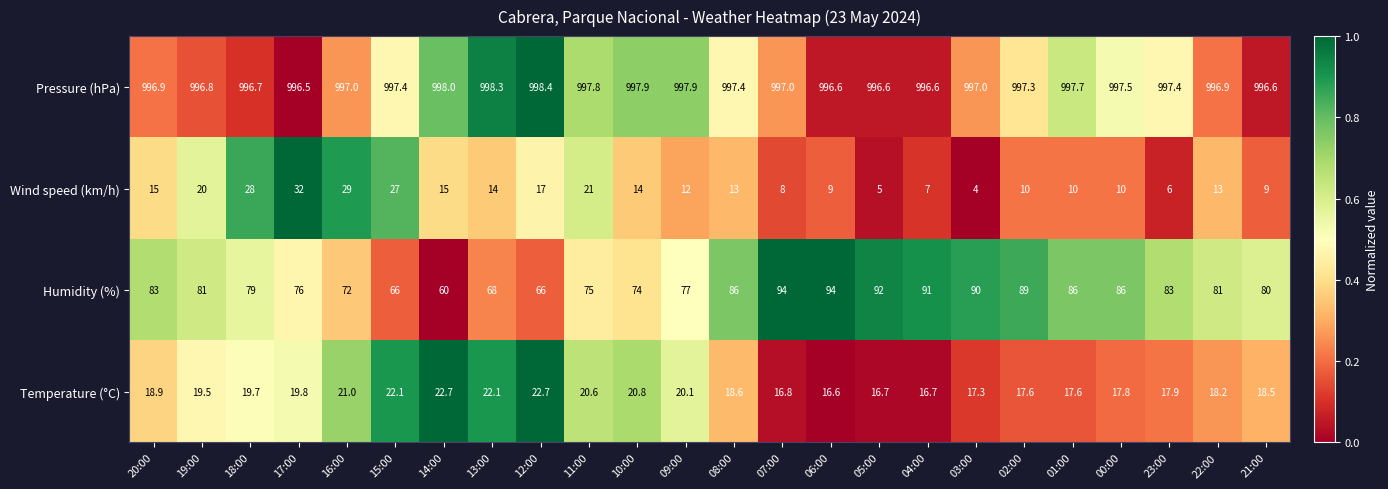

Between 18:00 and 09:00, which series saw the biggest shift?

Wind speed (km/h)